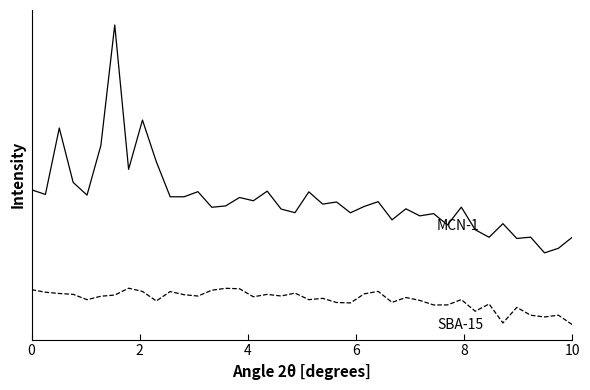

How many lines are shown in the chart?

2